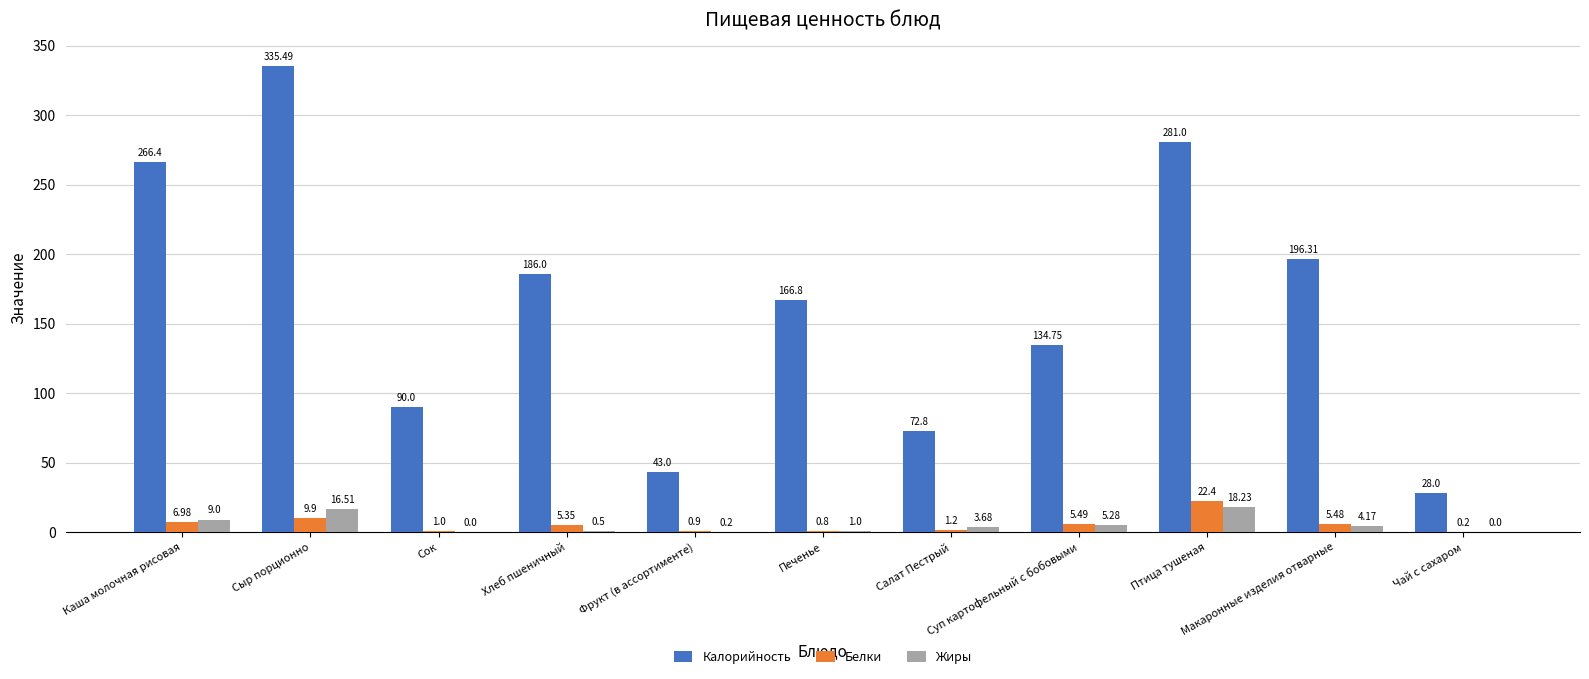

How many values in the Жиры series exceed 3?

6